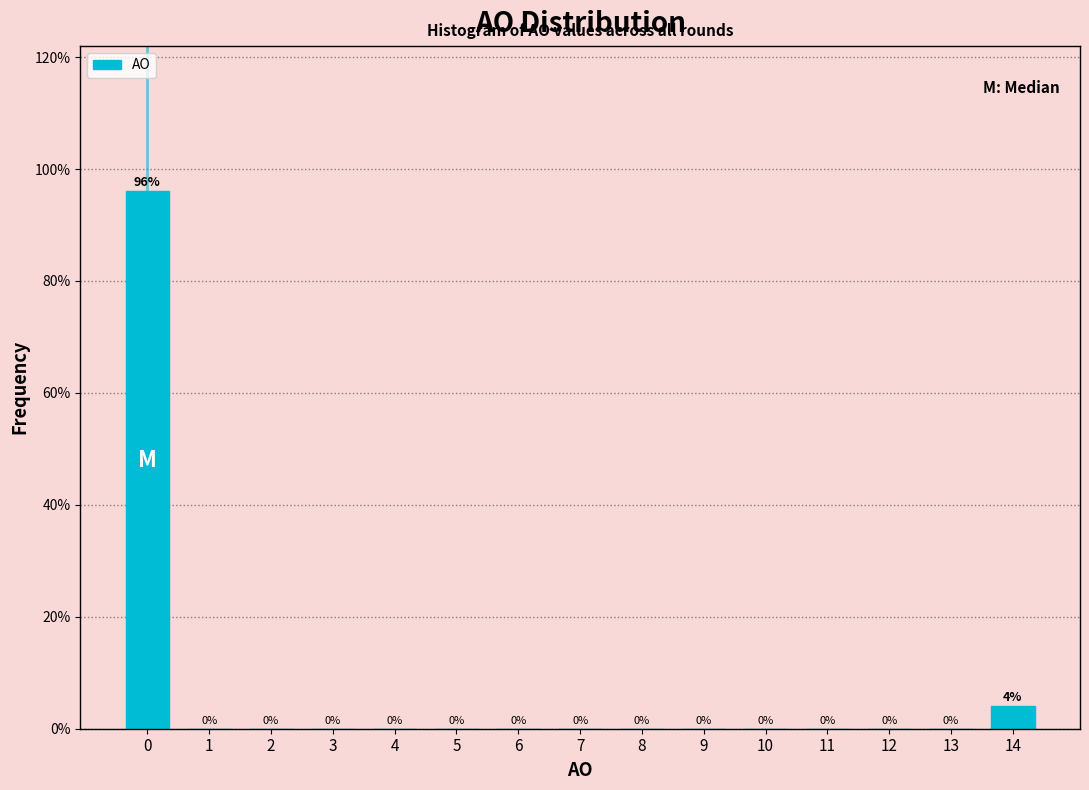

Reading left to right, list all the values displayed in this chart.

0=96	1=0	2=0	3=0	4=0	5=0	6=0	7=0	8=0	9=0	10=0	11=0	12=0	13=0	14=4